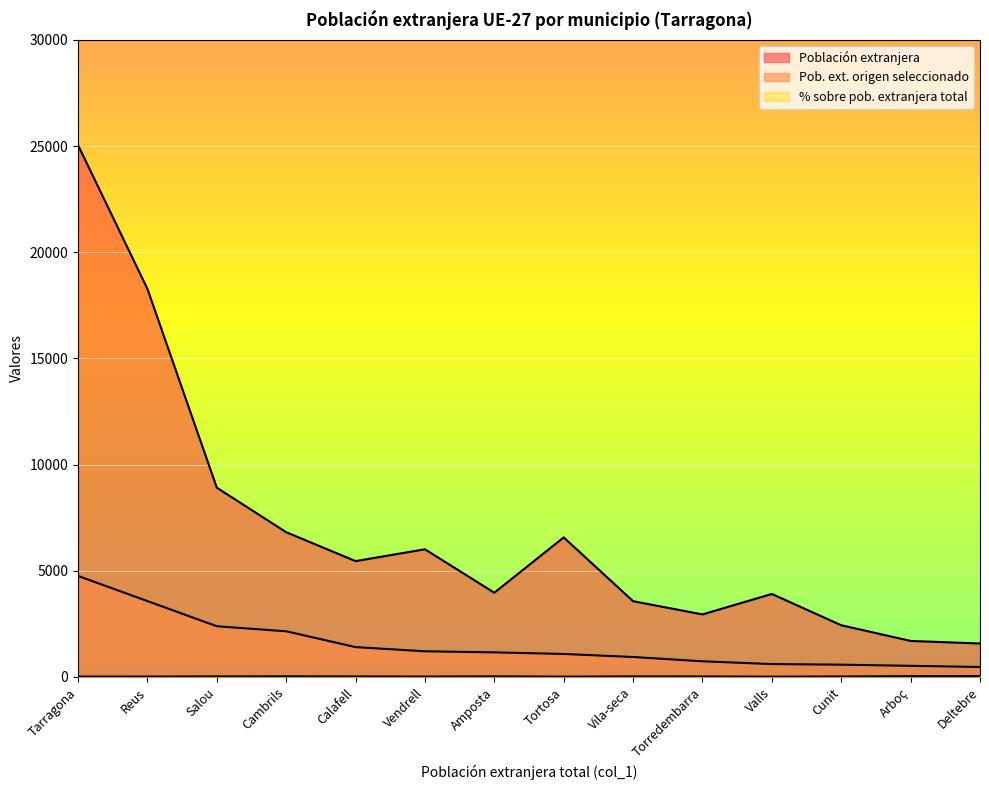

Reading left to right, transcribe all the data shown in this chart.

Población extranjera: 25050.0	18281.0	8915.0	6820.0	5457.0	6014.0	3968.0	6574.0	3569.0	2947.0	3910.0	2436.0	1698.0	1576.0
Pob. ext. origen seleccionado: 4759.0	3575.0	2389.0	2152.0	1407.0	1210.0	1159.0	1084.0	941.0	739.0	607.0	580.0	525.0	471.0
% sobre pob. extranjera total: 19.0	19.6	26.8	31.6	25.8	20.1	29.2	16.5	26.4	25.1	15.5	23.8	39.6	39.3